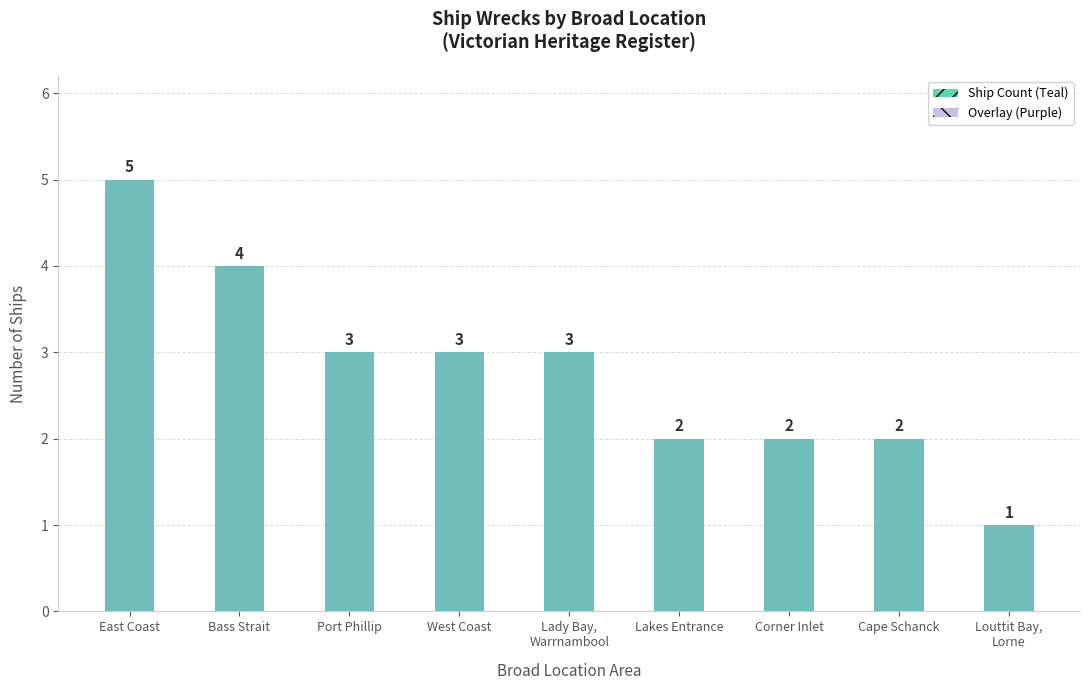

Rank the categories by value from lowest to highest.

Louttit Bay,
Lorne, Lakes Entrance, Corner Inlet, Cape Schanck, Port Phillip, West Coast, Lady Bay,
Warrnambool, Bass Strait, East Coast